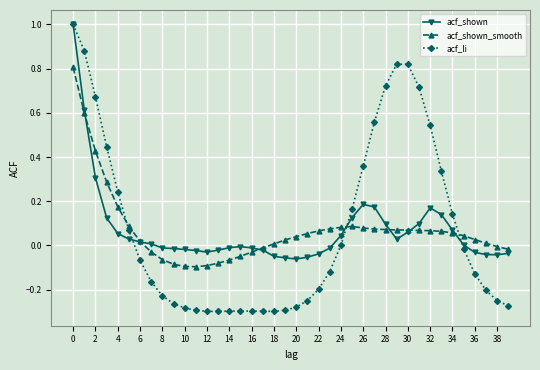

What is the highest value of the acf_shown series?

1.0